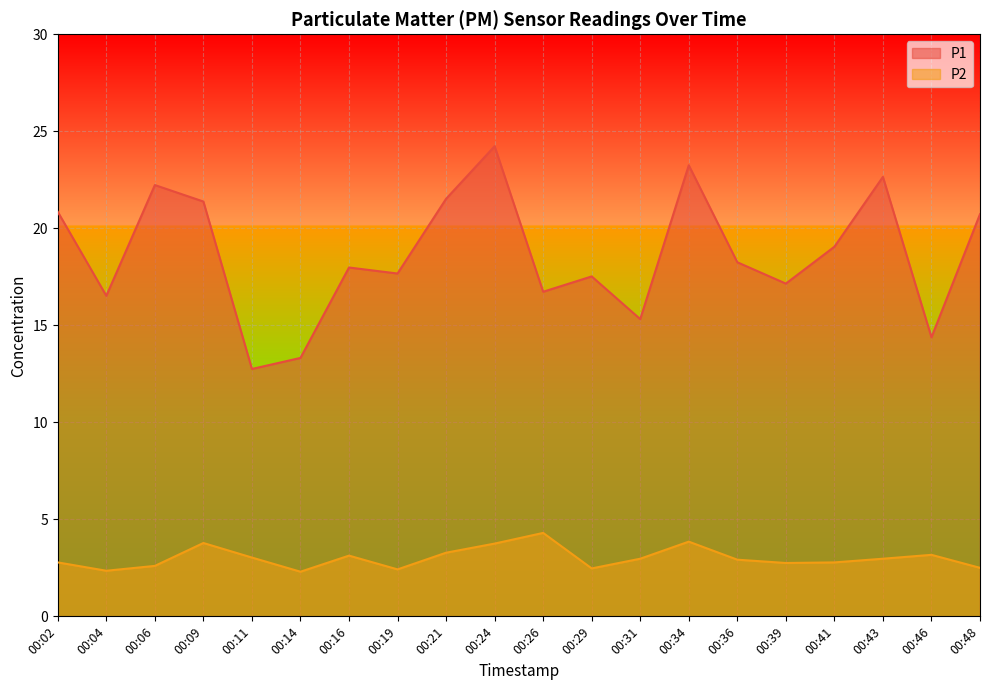

True or false: P1 has a value of 31.3 at 00:48.

False